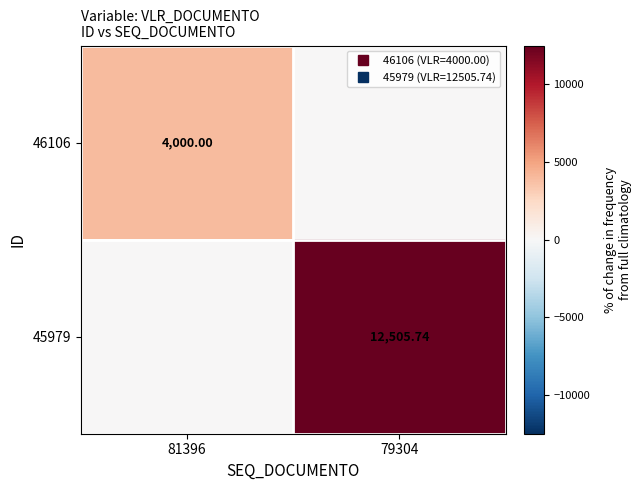

What is the highest value of the 45979 series?

12505.7